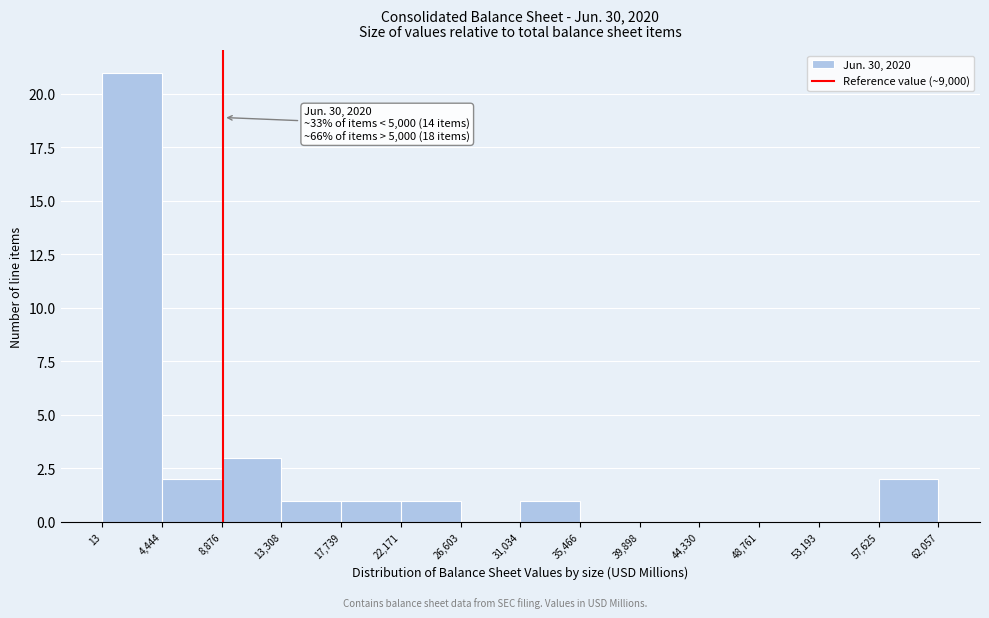

Over which range of the x-axis is the bar tallest?

13 to 4,444